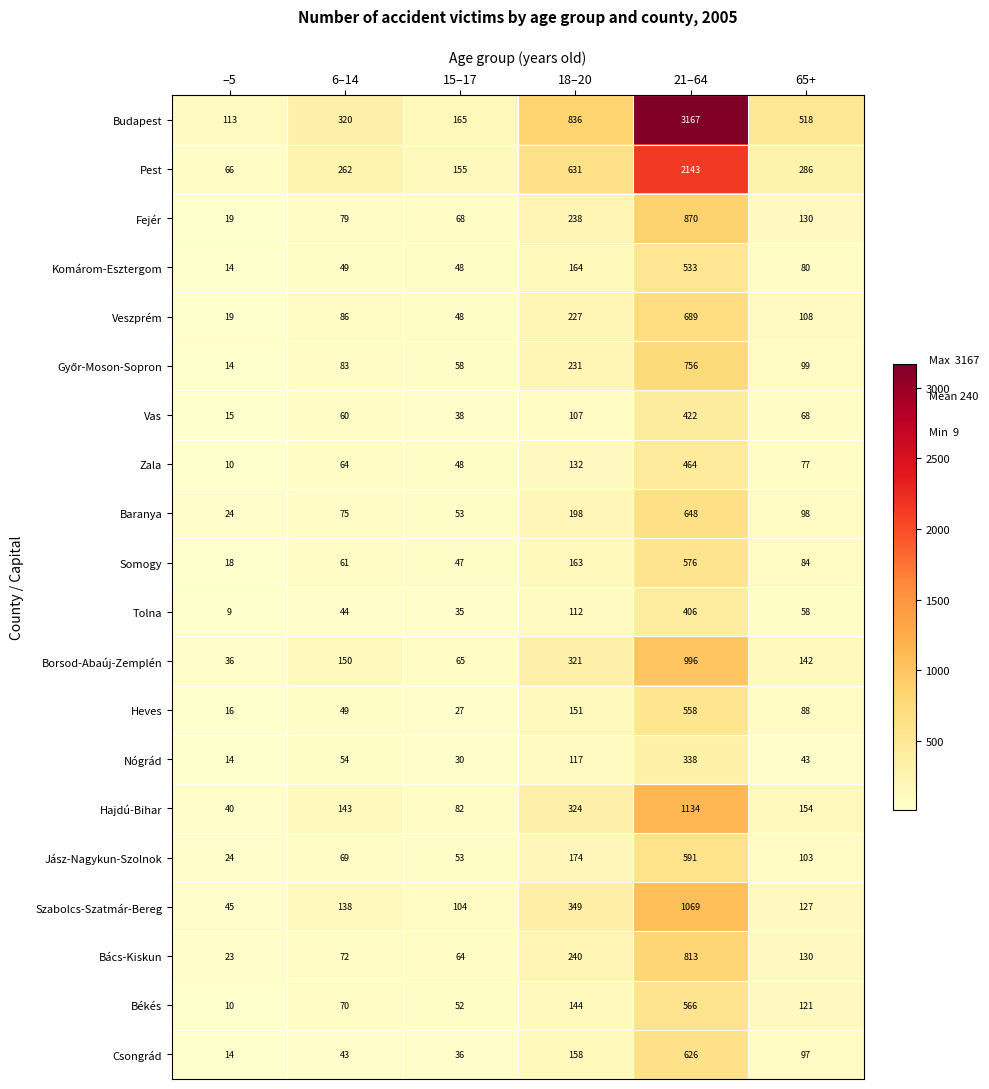

At which label is Zala closest to 237?

18–20